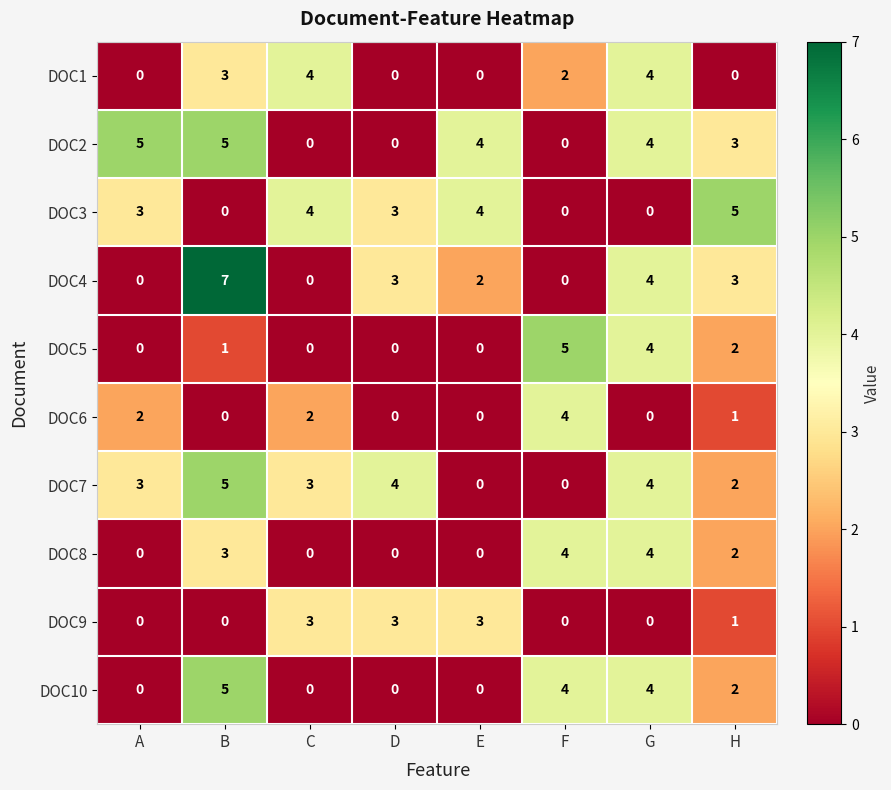

What is the difference between the second highest and minimum values in the DOC2 series?

5